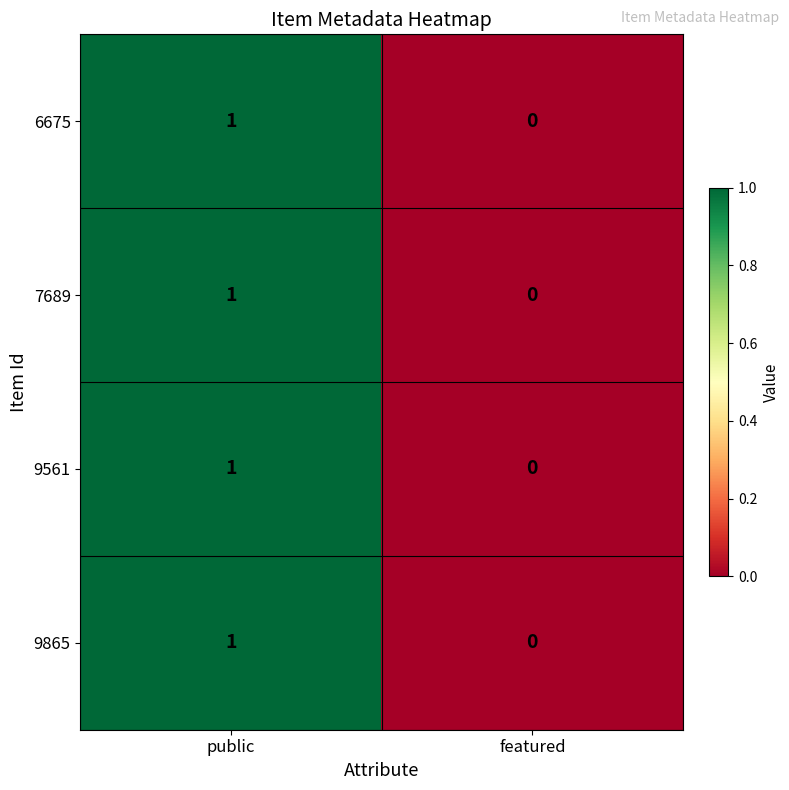

Rank the categories by 9865 value from highest to lowest.

public, featured